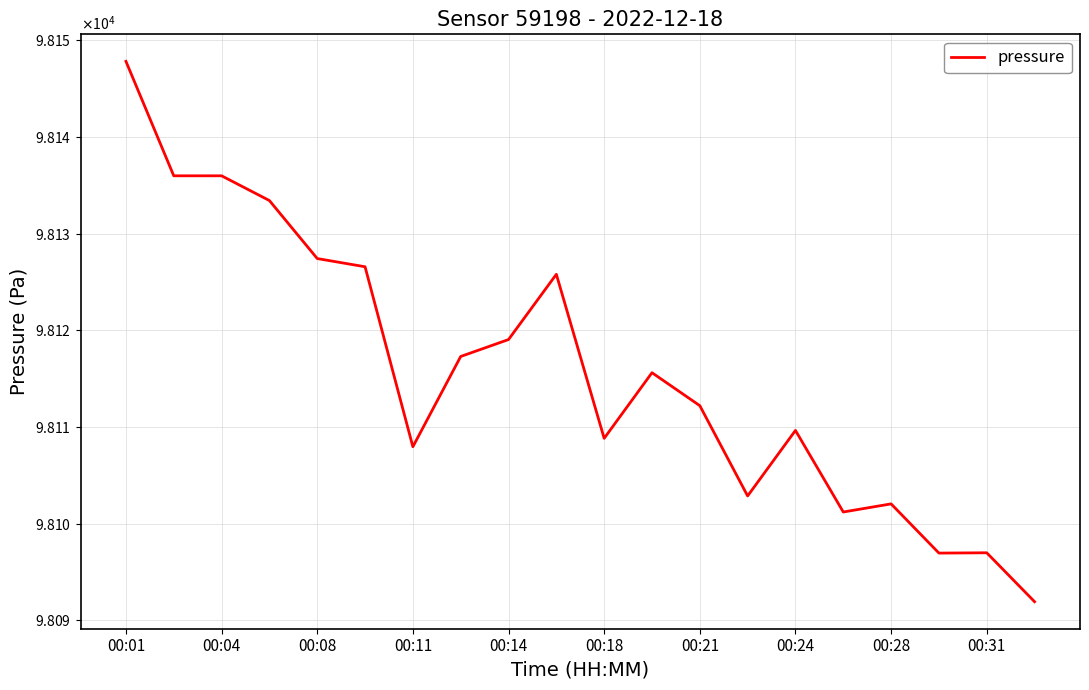

Does the chart have visible grid lines?

Yes